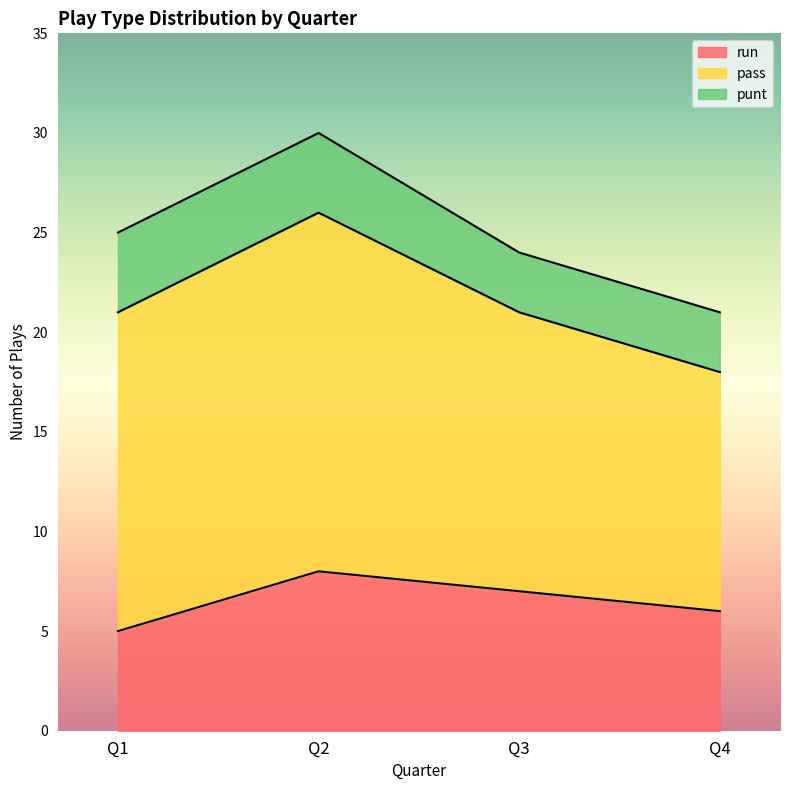

Rank the series by their average value, from highest to lowest.

pass, run, punt